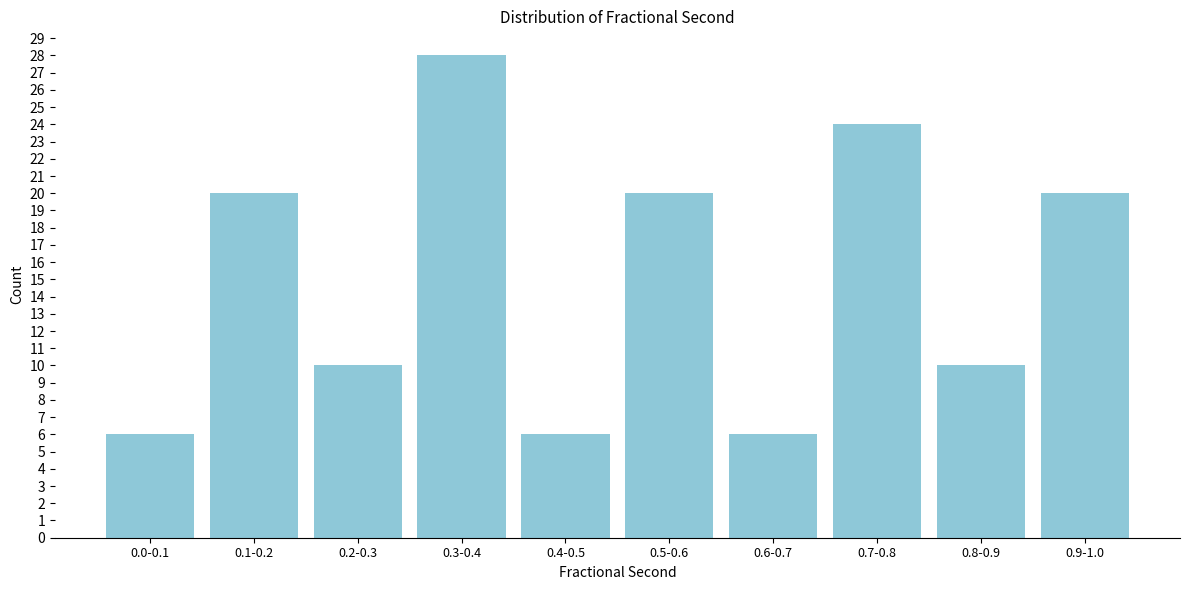

Reading right to left, what are all the values shown in this chart?

0.9-1.0=20	0.8-0.9=10	0.7-0.8=24	0.6-0.7=6	0.5-0.6=20	0.4-0.5=6	0.3-0.4=28	0.2-0.3=10	0.1-0.2=20	0.0-0.1=6